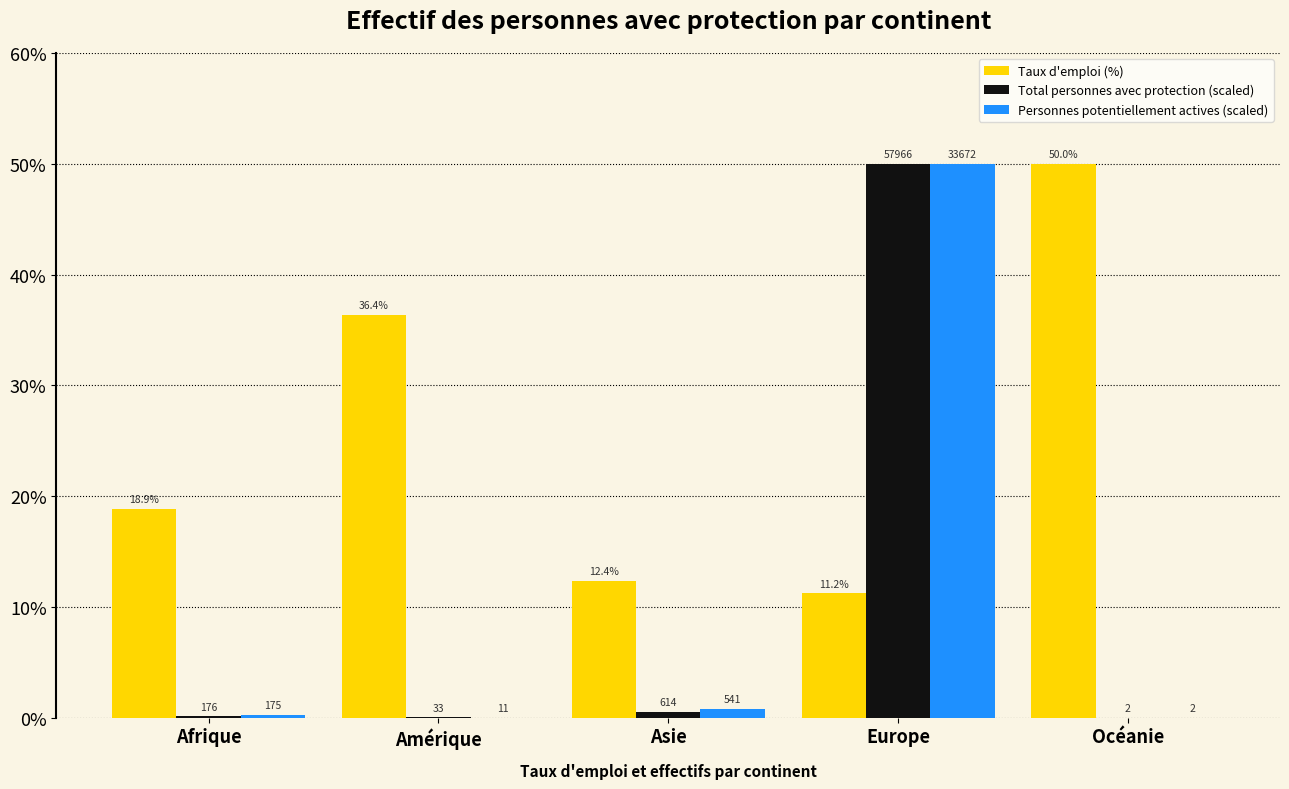

What is the sum of all Total personnes avec protection (scaled) values?

50.7